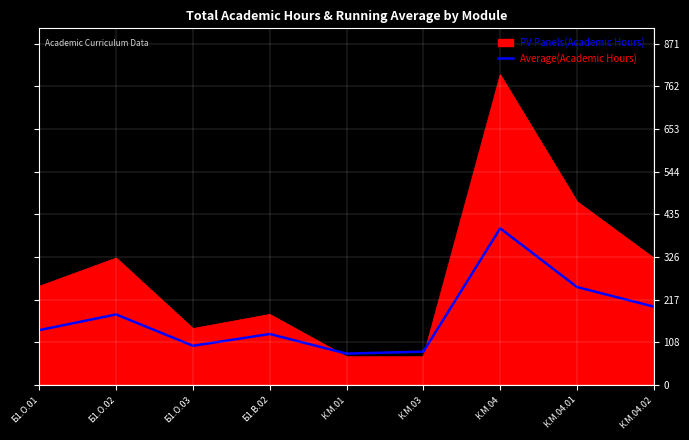

What position from the left is Б1.О.02?

2